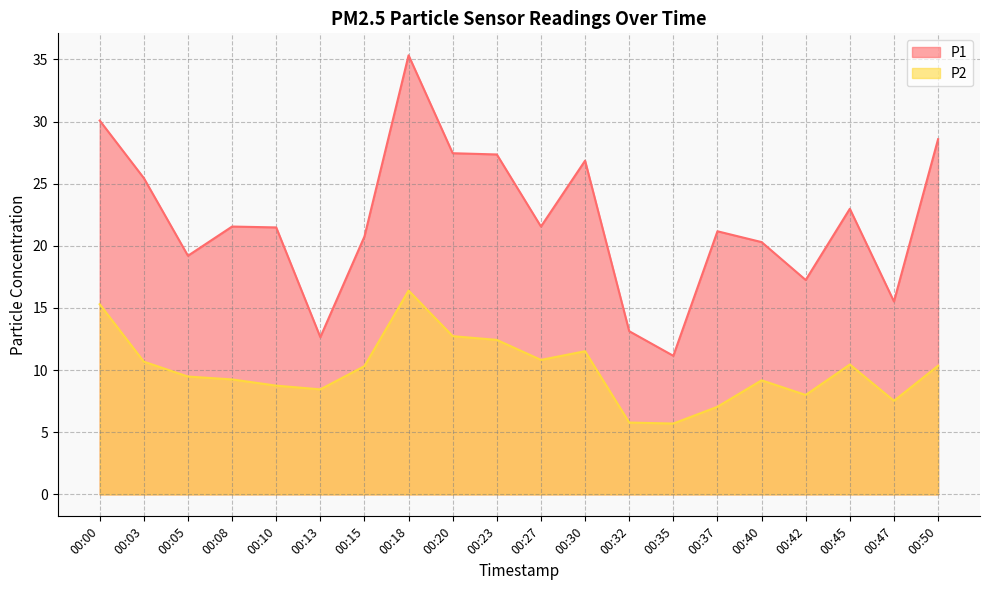

Reading left to right, list all the values displayed in this chart.

P1: 30.1	25.4	19.2	21.6	21.5	12.7	20.8	35.3	27.4	27.4	21.6	26.9	13.1	11.2	21.2	20.3	17.2	23.0	15.5	28.6
P2: 15.3	10.7	9.5	9.2	8.8	8.4	10.3	16.4	12.7	12.4	10.8	11.5	5.8	5.7	7.0	9.2	8.0	10.4	7.5	10.3